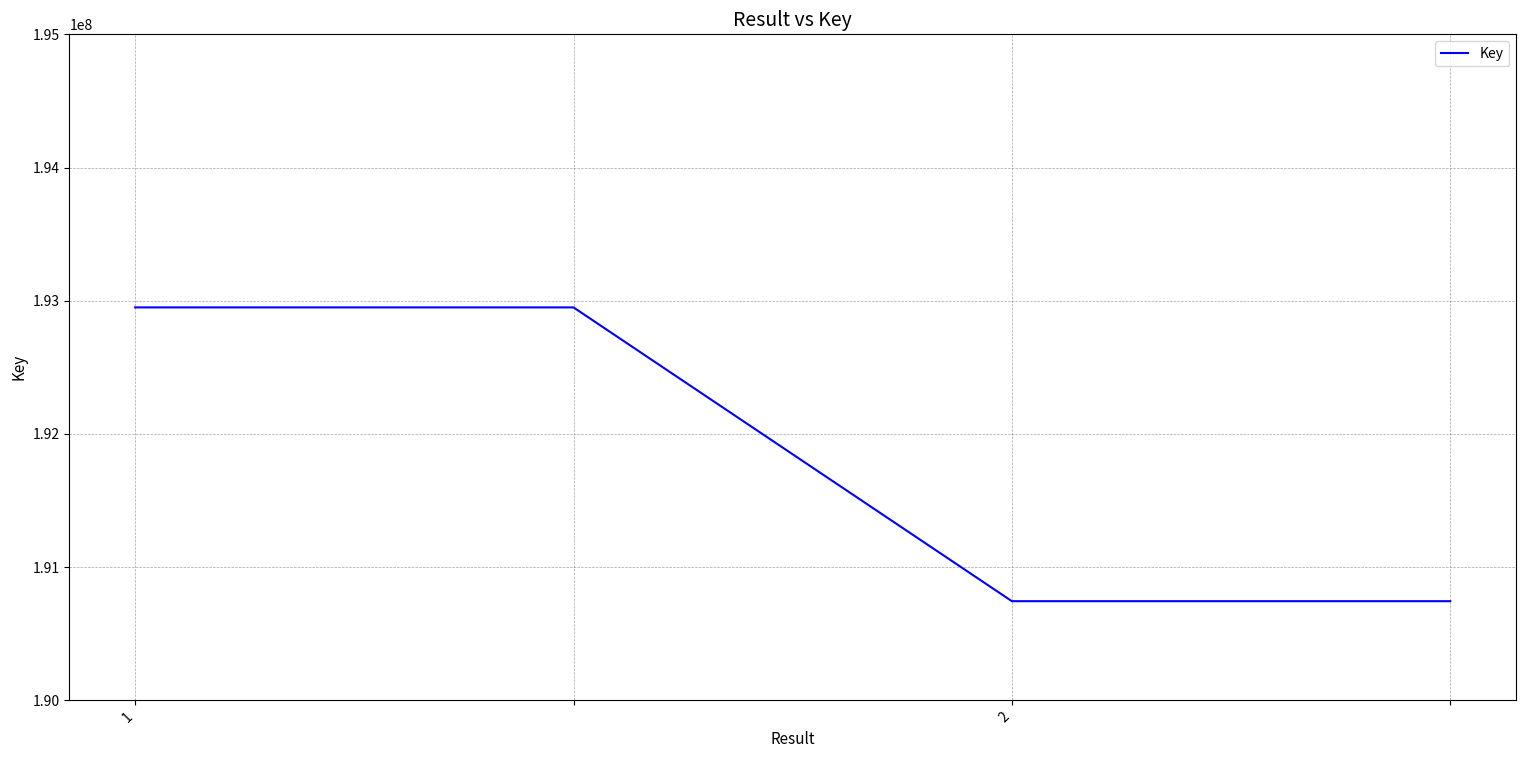

What is the minimum value shown in the chart?

190744452